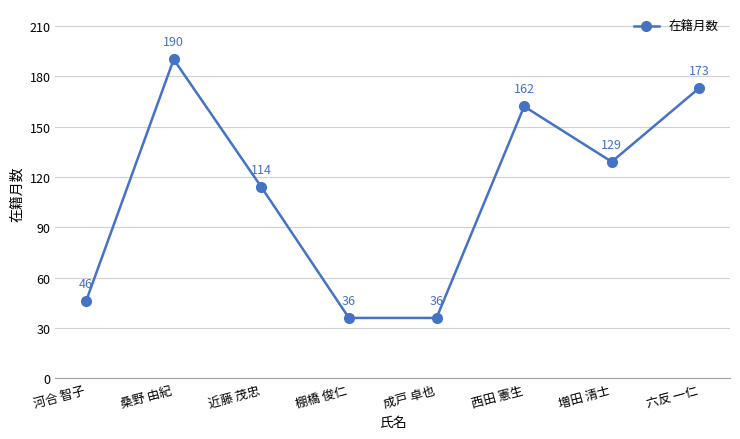

What position from the right is 成戸 卓也?

4